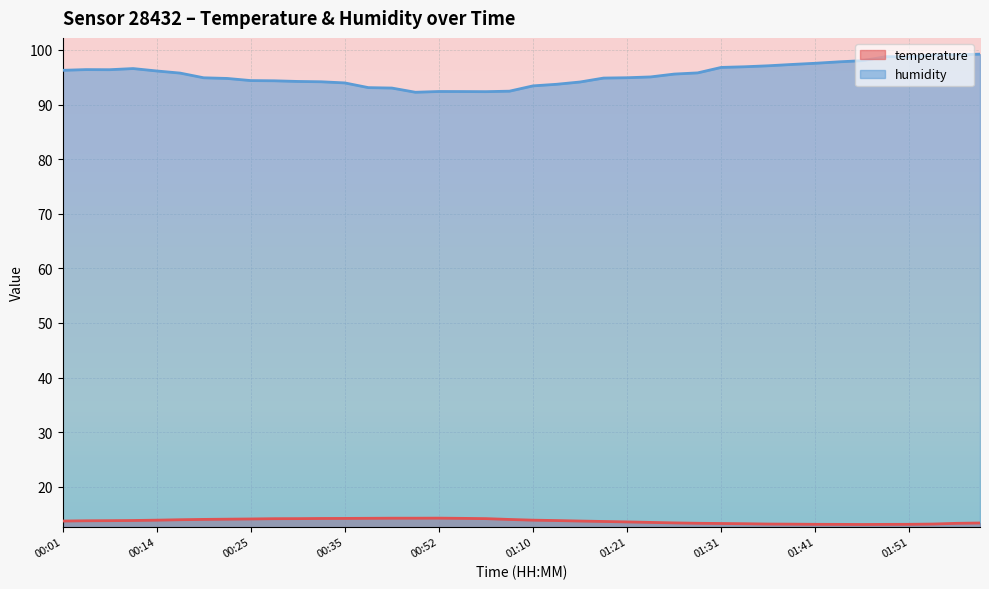

What is the greatest value displayed?

99.2